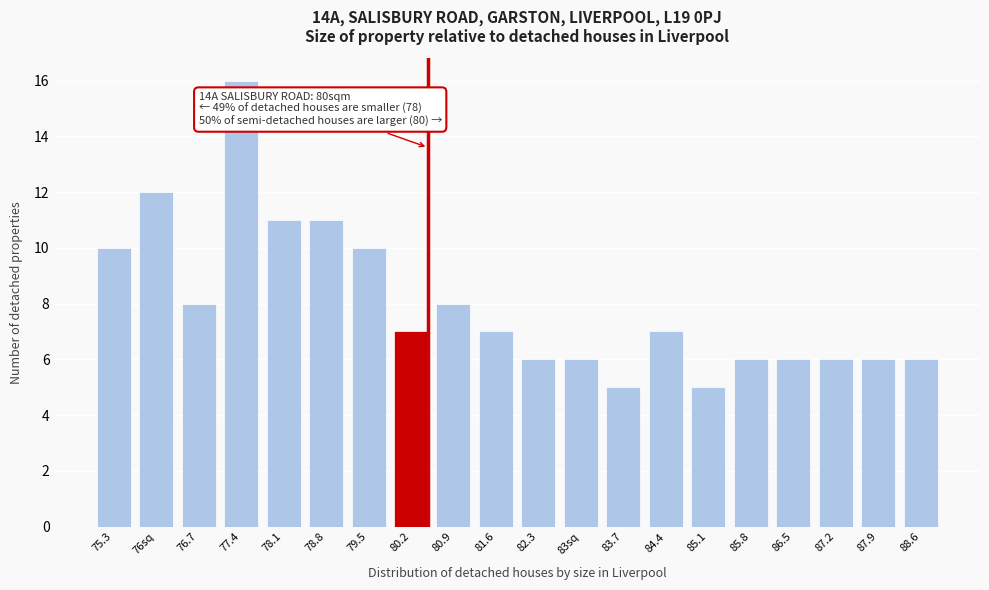

Reading left to right, what are all the values shown in this chart?

75.3=10	76sq=12	76.7=8	77.4=16	78.1=11	78.8=11	79.5=10	80.2=7	80.9=8	81.6=7	82.3=6	83sq=6	83.7=5	84.4=7	85.1=5	85.8=6	86.5=6	87.2=6	87.9=6	88.6=6